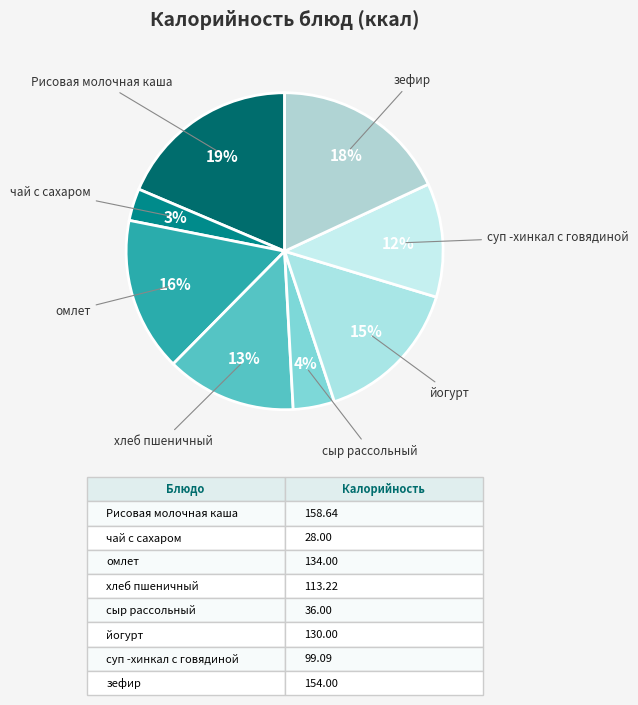

Is there a majority slice in this chart?

No